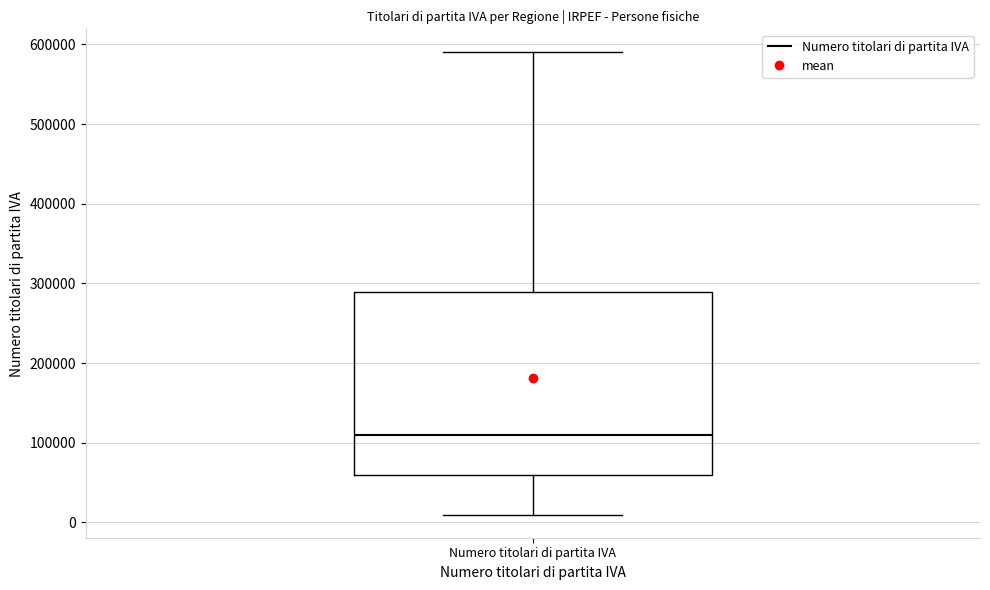

Read this box plot against the y-axis: the position of the median line, the range covered by the box, and the ends of both whiskers. The values are not printed on the chart, so give them approximately, as read against the axis.

median 110000, box 60000 to 290000, whiskers 10000 to 590000